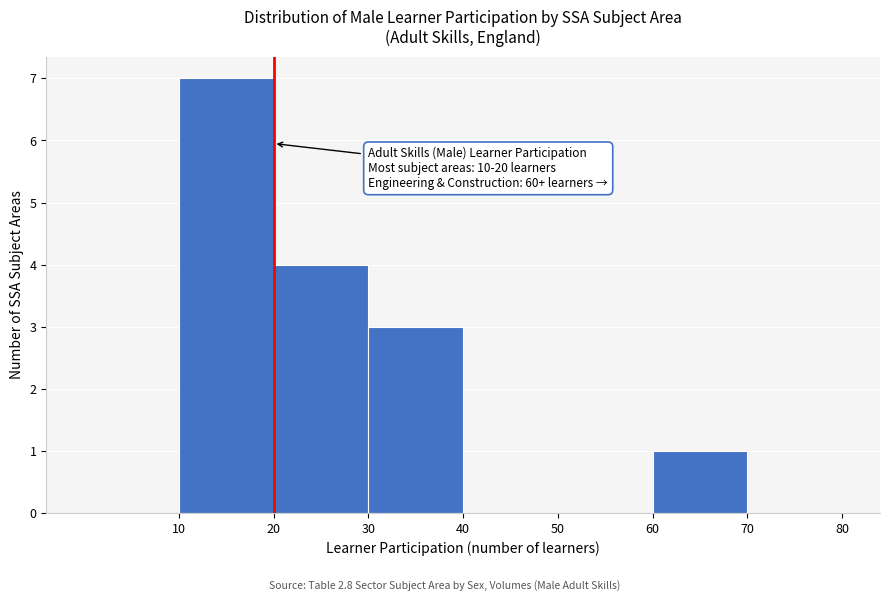

Over which range of the x-axis is the bar tallest?

10 to 20